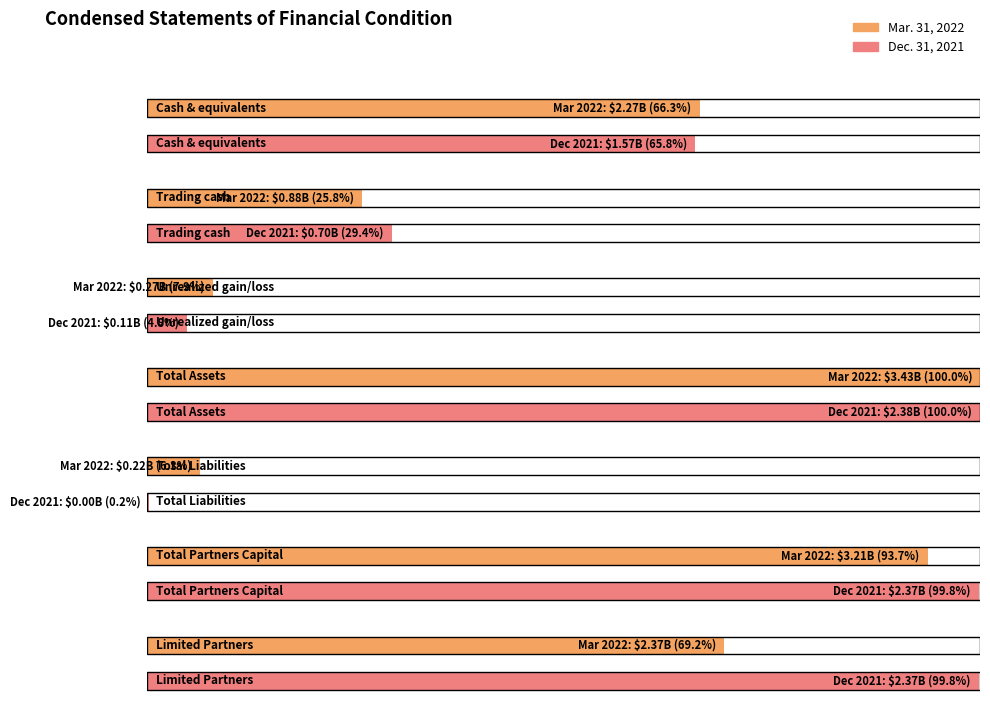

Which label corresponds to the largest value in the chart?

Total Assets